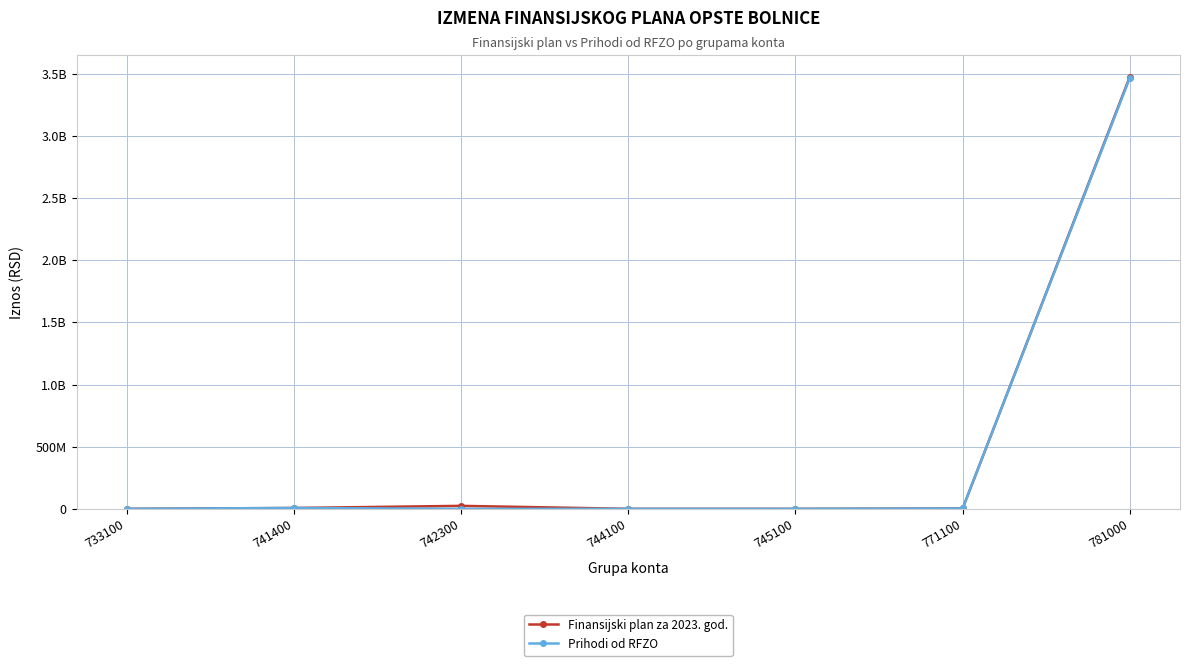

Which series changed the most between 741400 and 745100?

Finansijski plan za 2023. god.